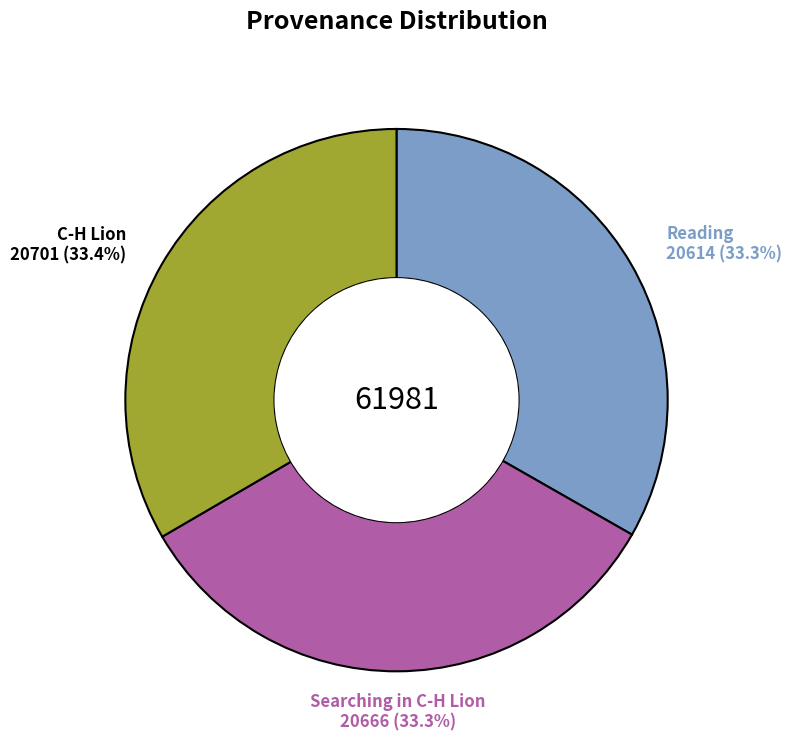

Combined, do Reading and C-H Lion account for over 50%?

Yes